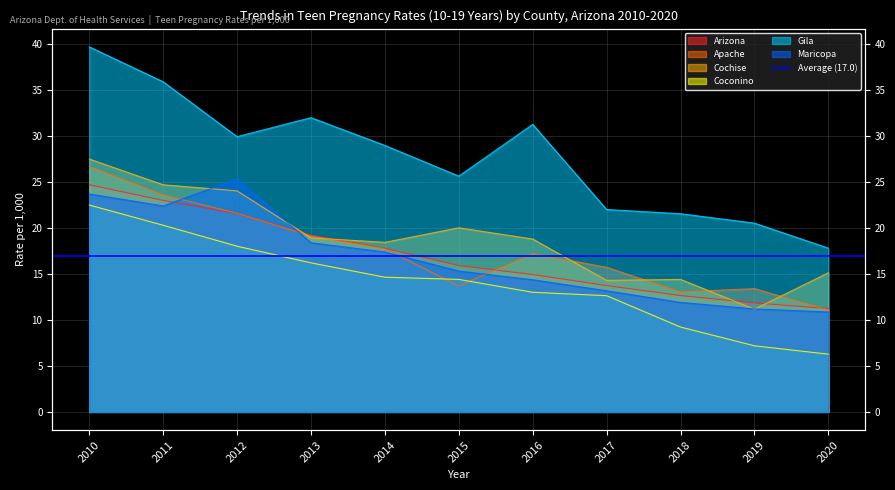

How many interior local valleys does the Gila series have?

2